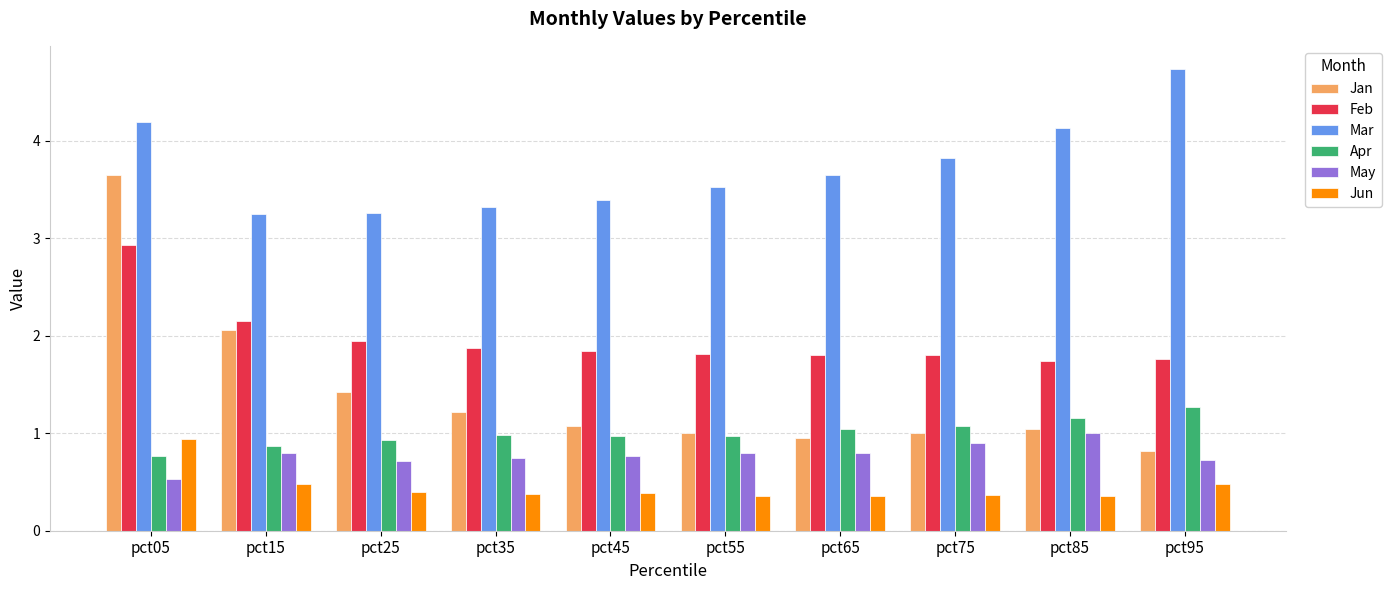

Rank the series by their maximum value, from highest to lowest.

Mar, Jan, Feb, Apr, May, Jun